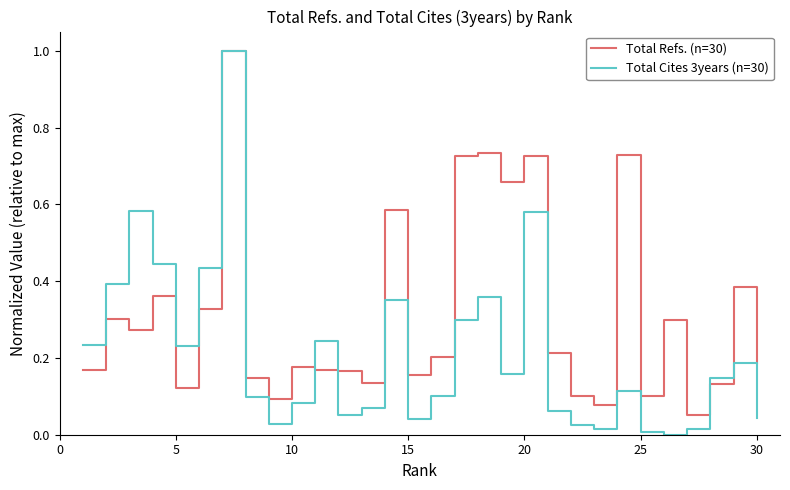

True or false: Total Refs. (n=30) and Total Cites 3years (n=30) cross at least once.

True